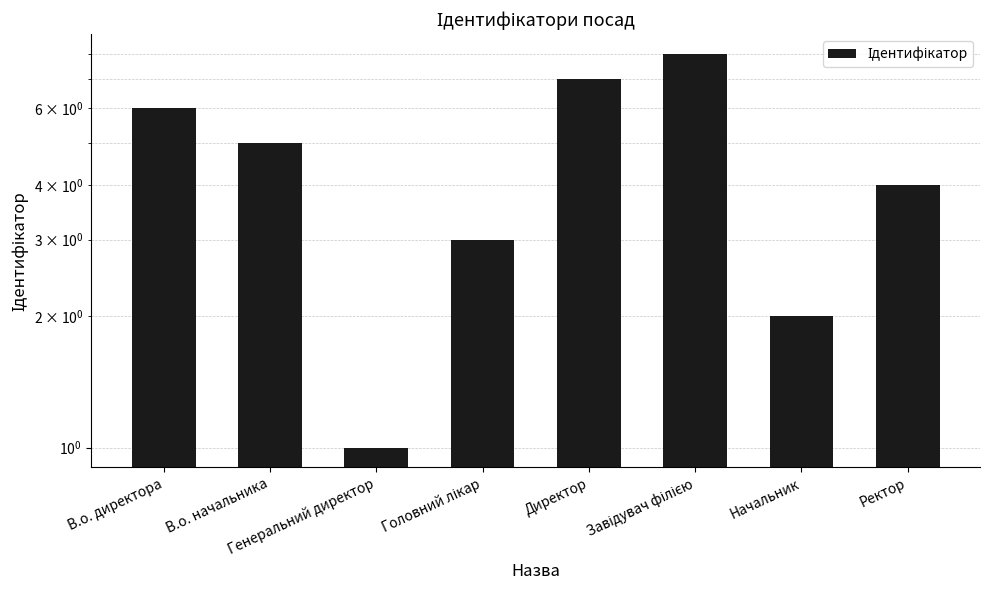

Where is the data nearest to the value 4?

Ректор